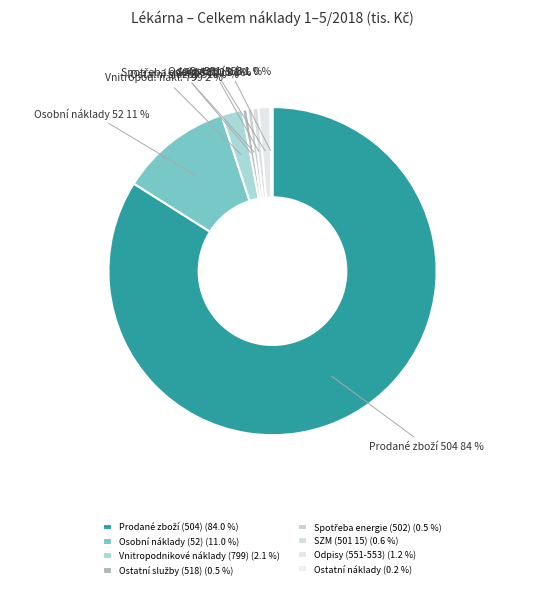

Which slice is the smallest?

Ostatní náklady